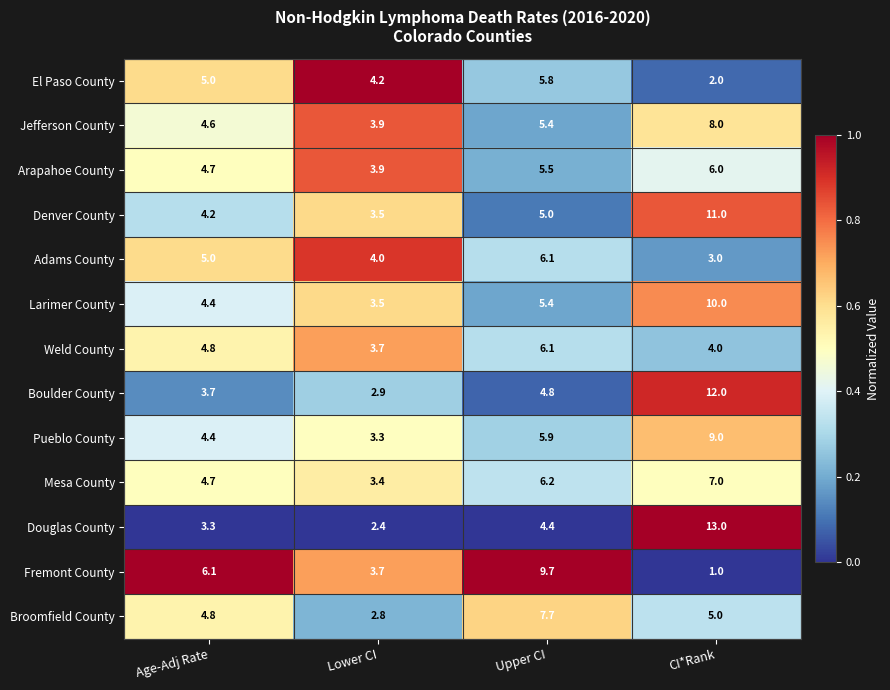

What is the total value across all series at Age-Adj Rate?

59.7